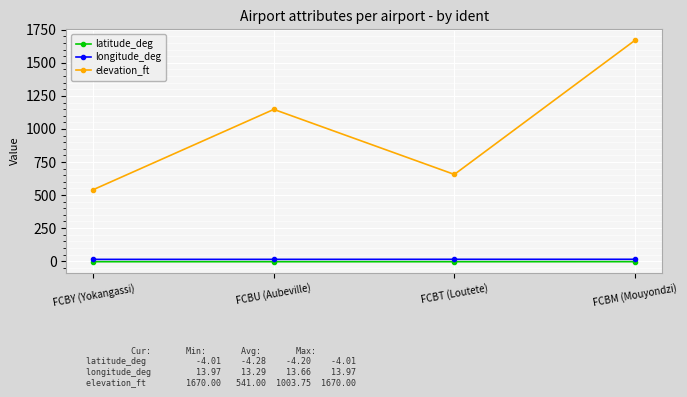

What is the label of the 1st point from the left?

FCBY (Yokangassi)